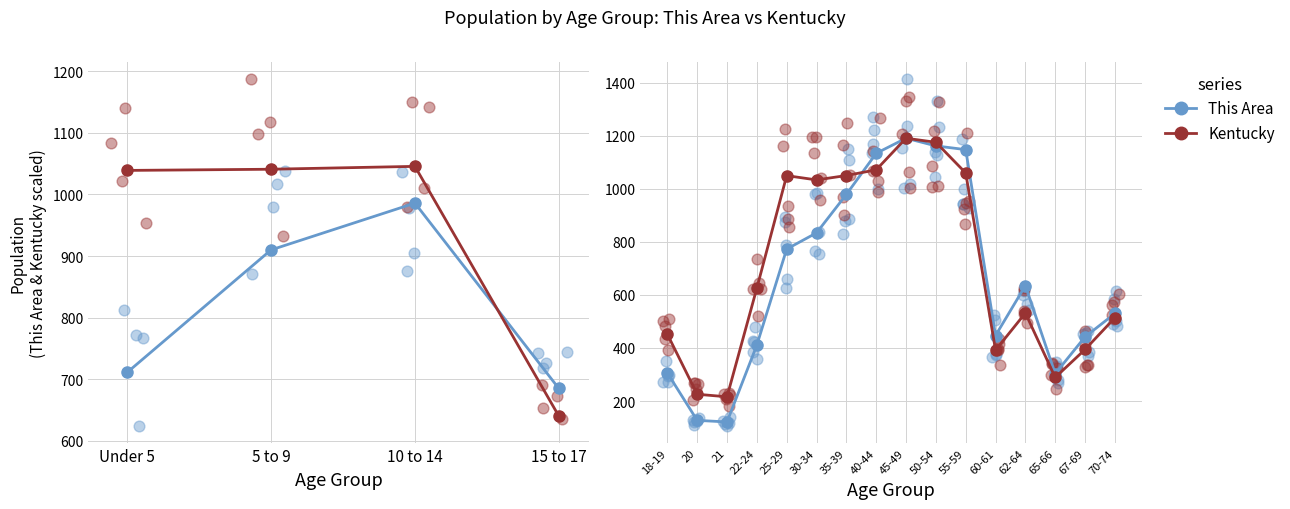

What is the total value across all series at 45-49?

2382.0